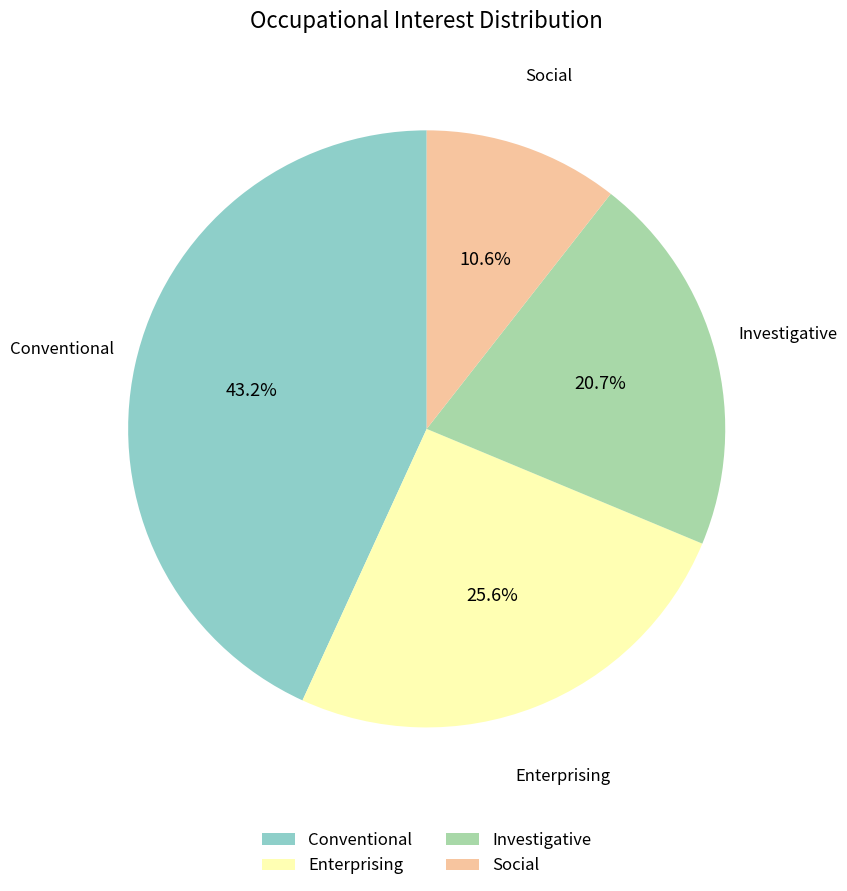

Which has a higher value, Enterprising or Investigative?

Enterprising